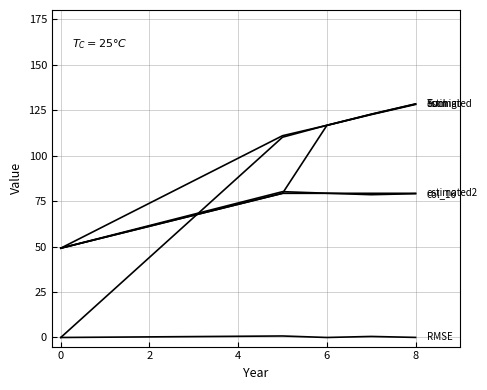

The value of estimated2 at 0 is 34.0. True or false?

False